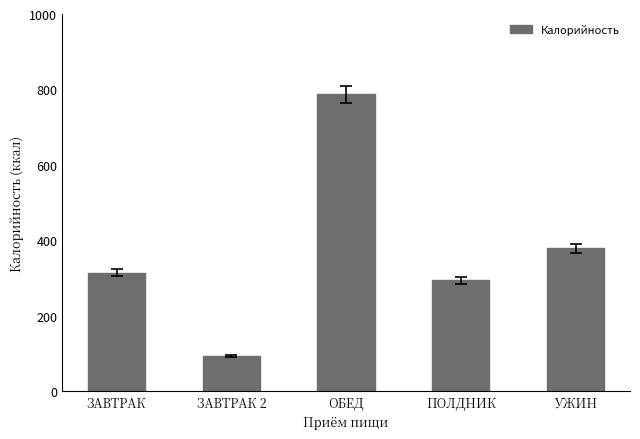

Which category has the highest value across all series?

ОБЕД